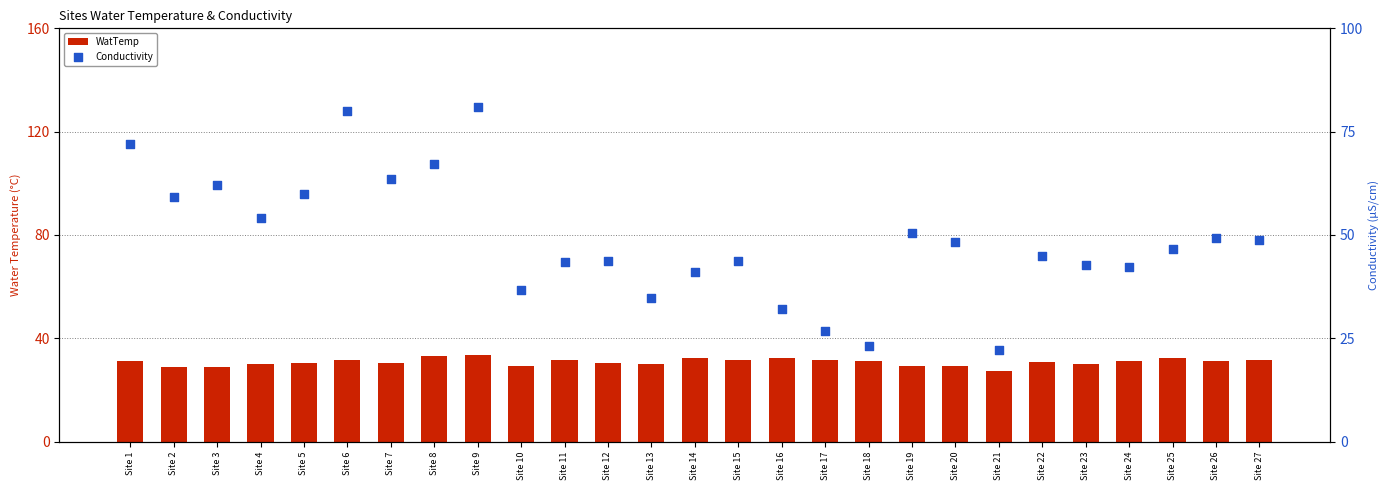

What is the total value across all series at Site 26?

80.3